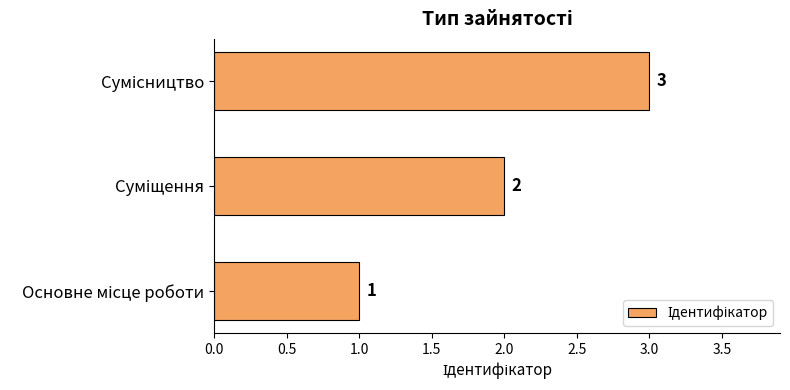

What is the sum of all values?

6